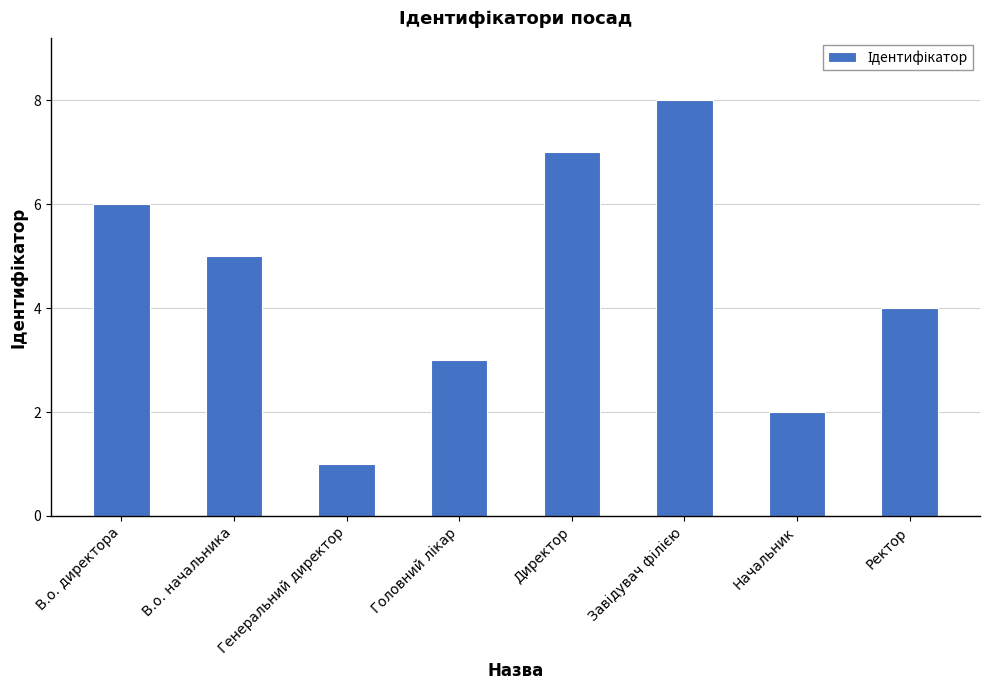

What is the sum of all values?

36